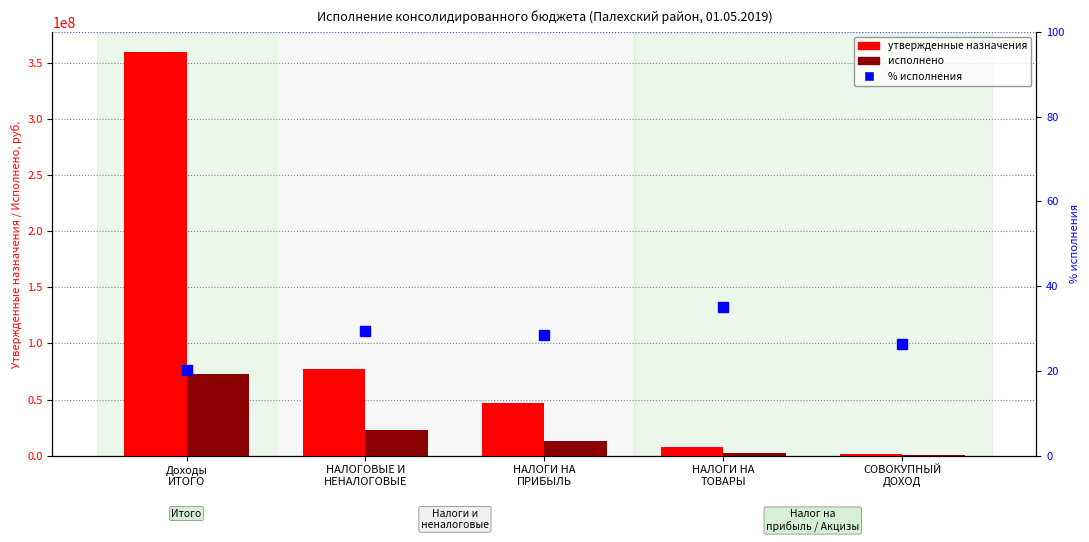

Reading right to left, what are all the values shown in this chart?

Утверждено (назначения): 1952839.3	7679392.2	46916870.1	77396813.4	359404301.4
Исполнено: 513127.8	2703210.5	13337870.1	22706745.4	72694131.9
% исполнения: 26.3	35.2	28.4	29.3	20.2